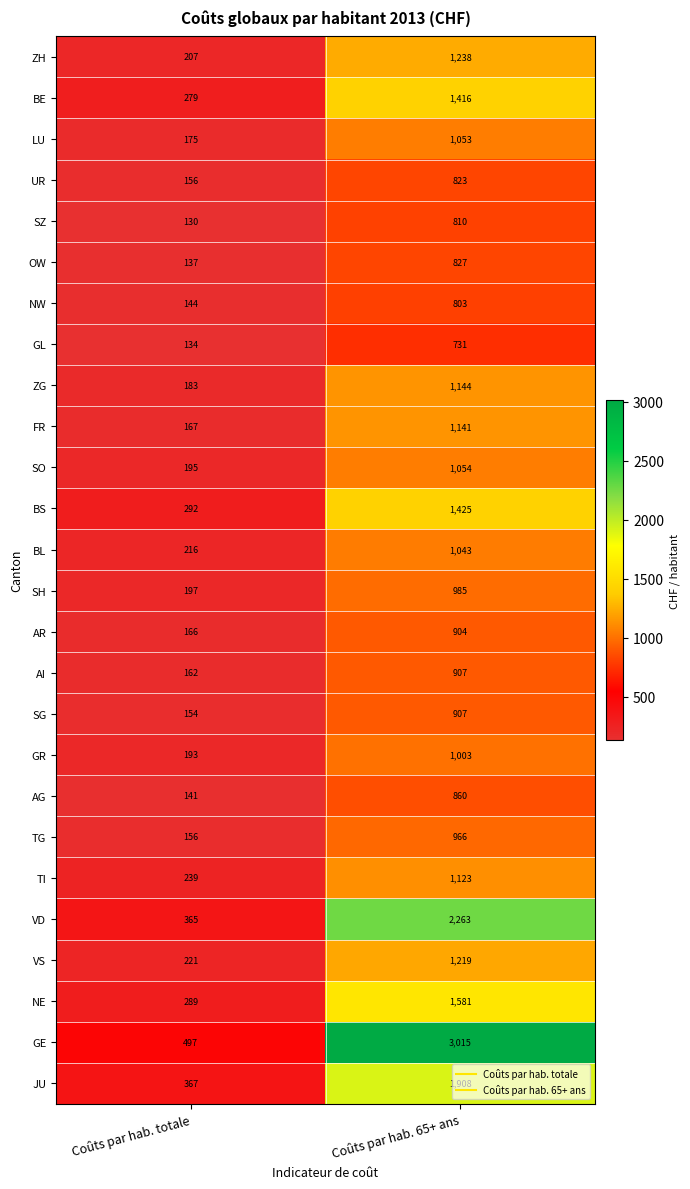

At which category is the sum across all series the highest?

Coûts par hab. 65+ ans